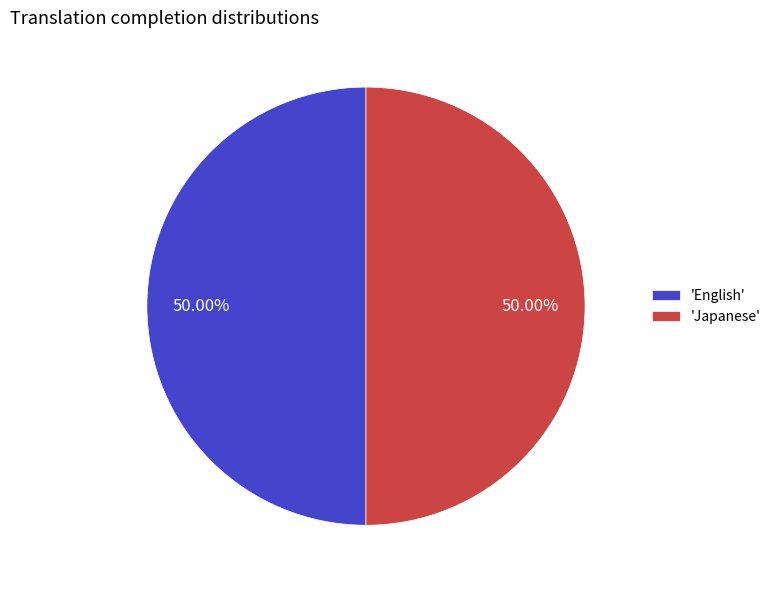

Combined, do 'Japanese' and 'English' account for over 50%?

Yes